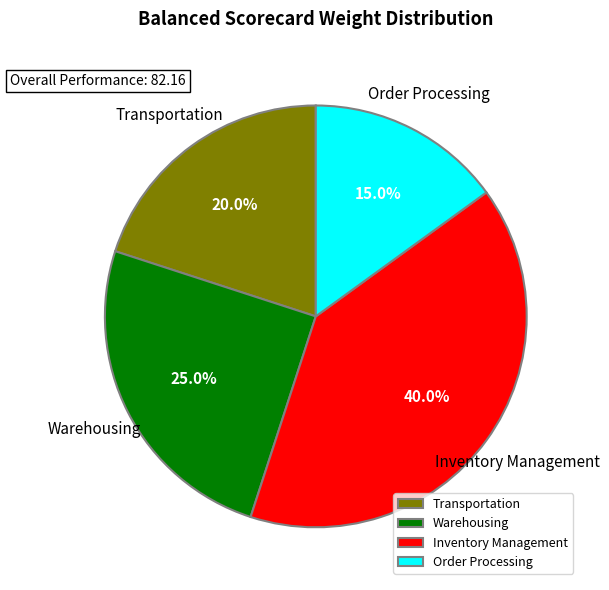

Which has a higher value, Order Processing or Warehousing?

Warehousing